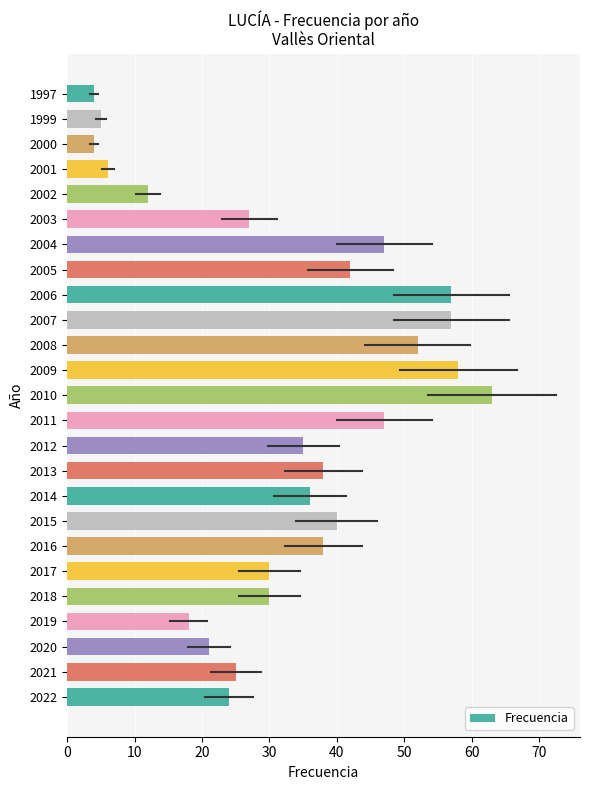

What is the difference between the values at 2009 and 1997?

54